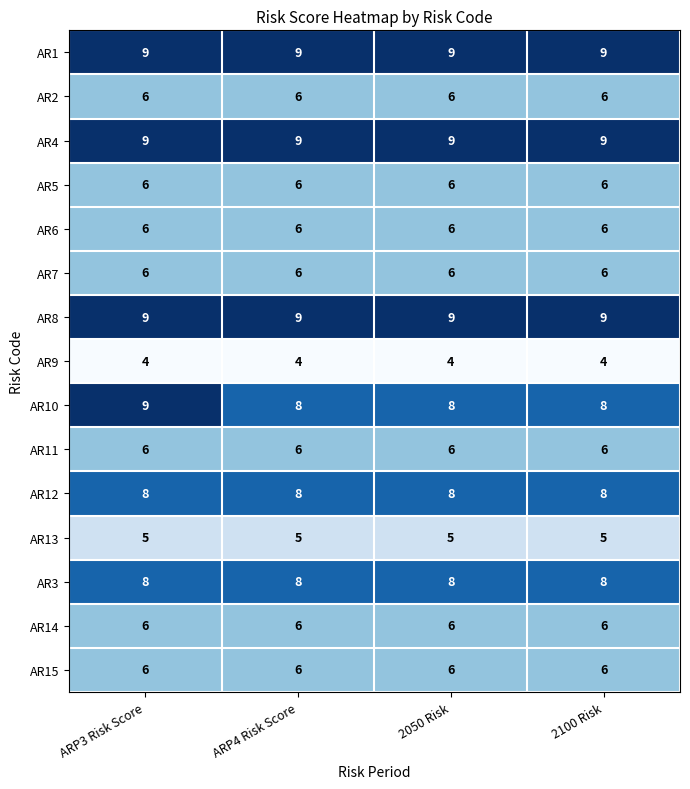

What is the total value across all series at 2100 Risk?

102